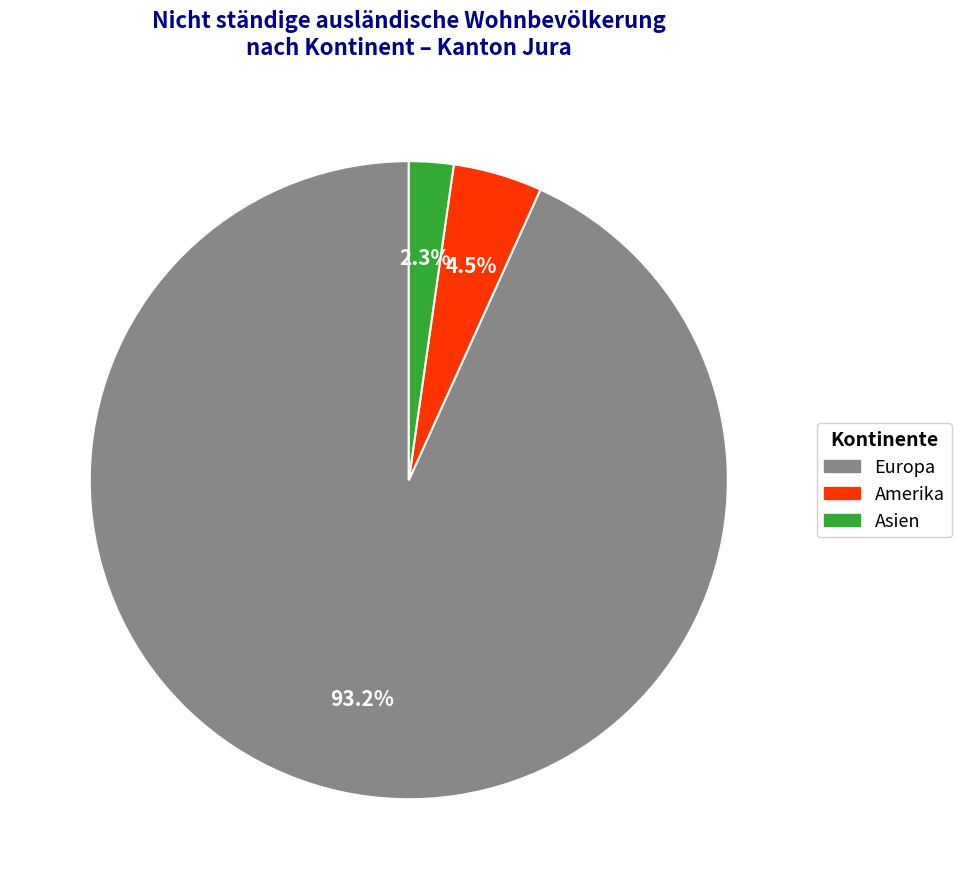

Is there any slice that represents more than half of the pie?

Yes